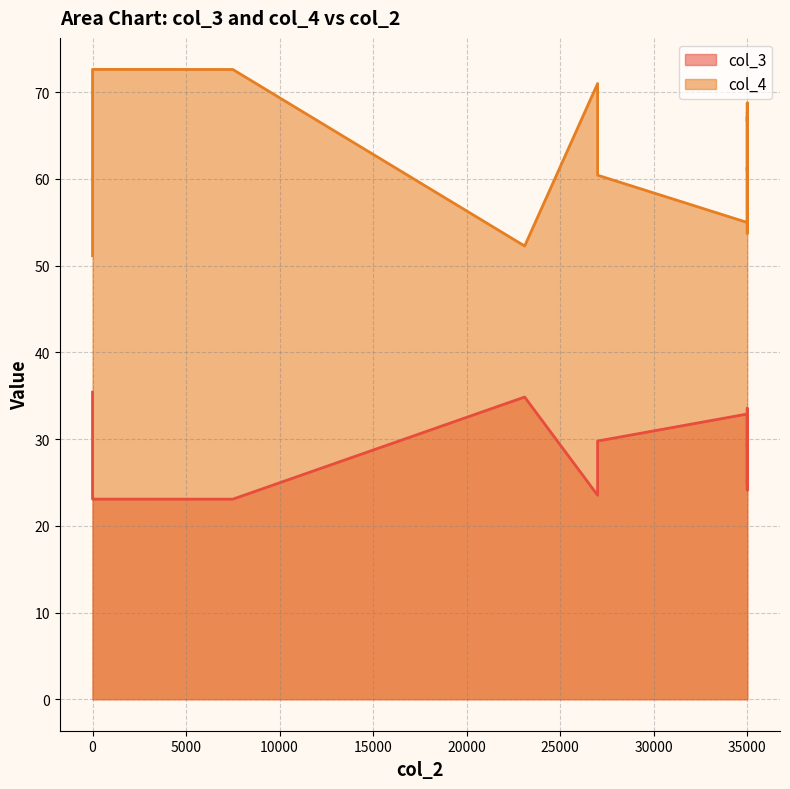

What is the sum of all col_3 values?

478.4